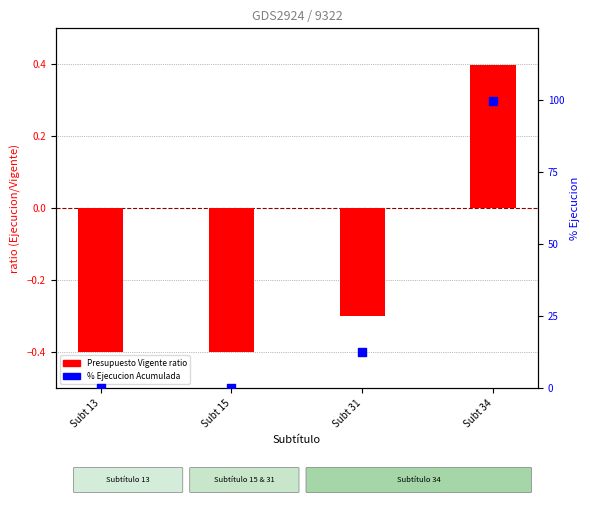

At how many categories does at least one series exceed 45?

1